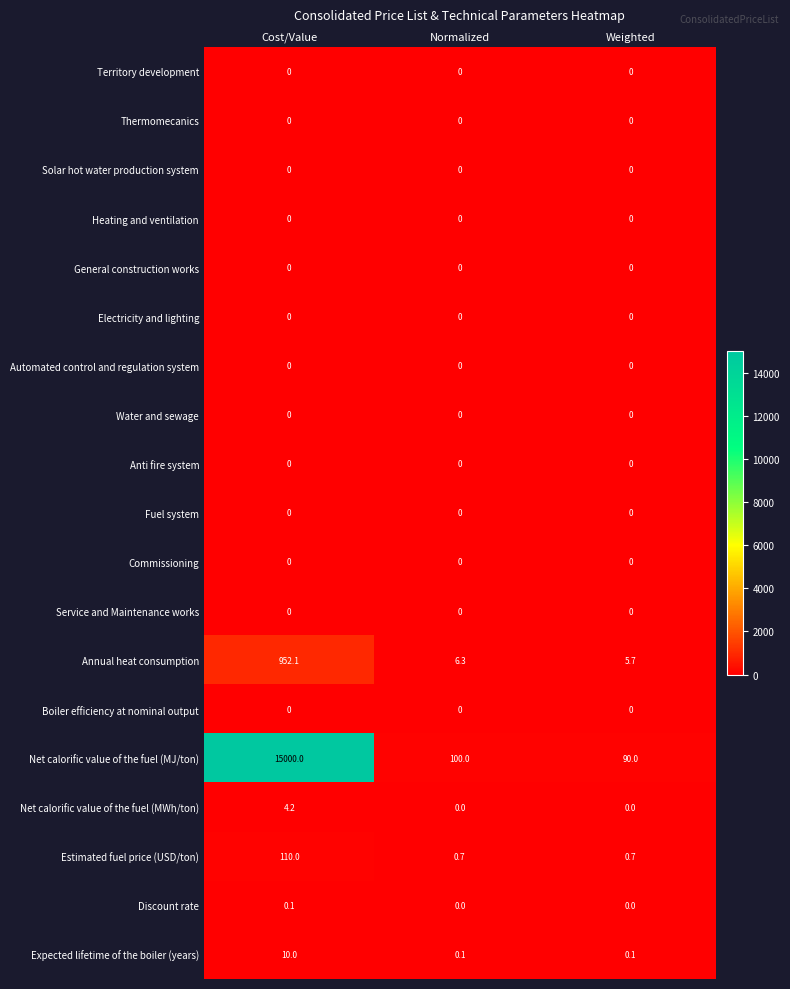

Is it true that Net calorific value of the fuel (MWh/ton) equals -2.9 at Weighted?

False